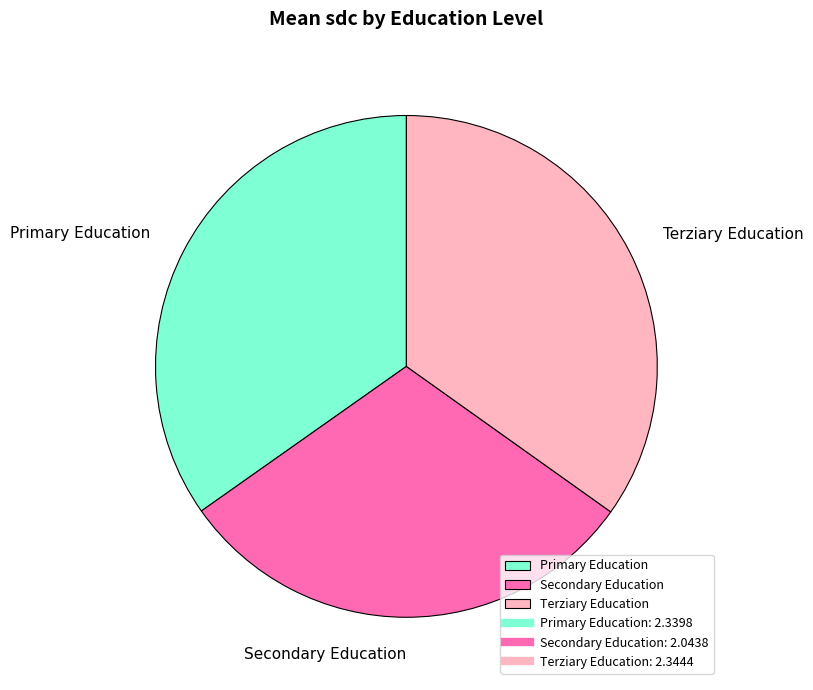

Is Terziary Education the majority of the pie?

No